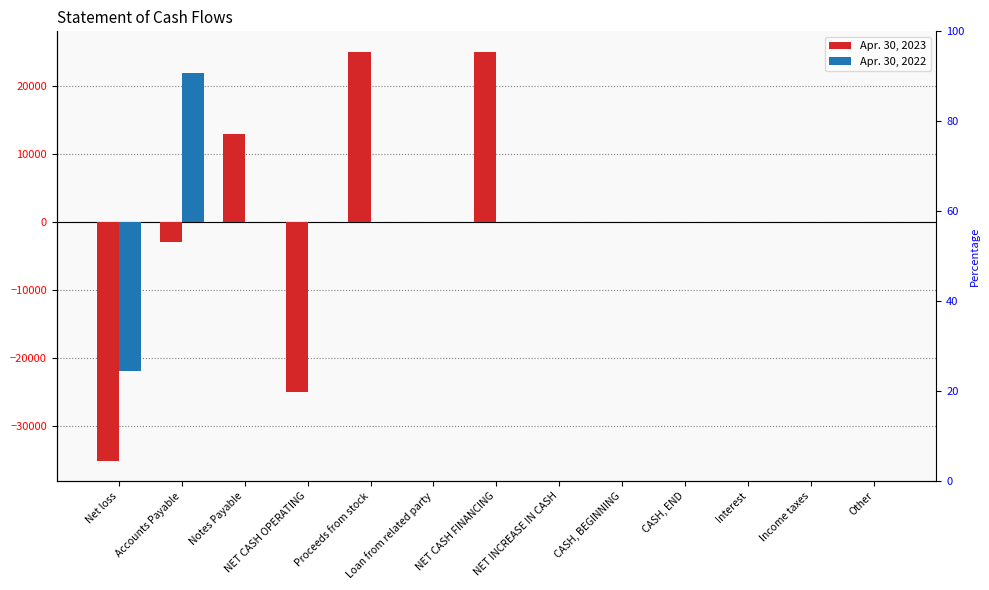

What is the label of the 4th bar from the right?

CASH, END